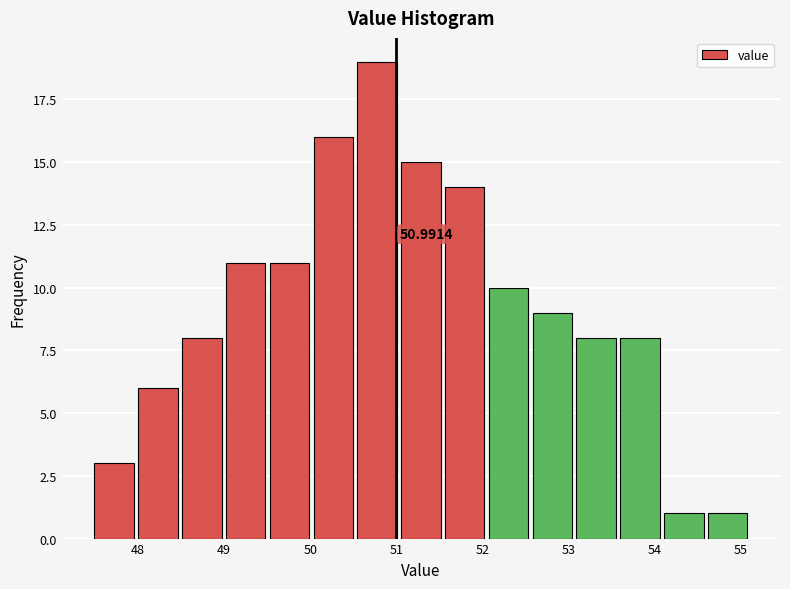

Over which range of the x-axis is the bar tallest?

50.5 to 51.0